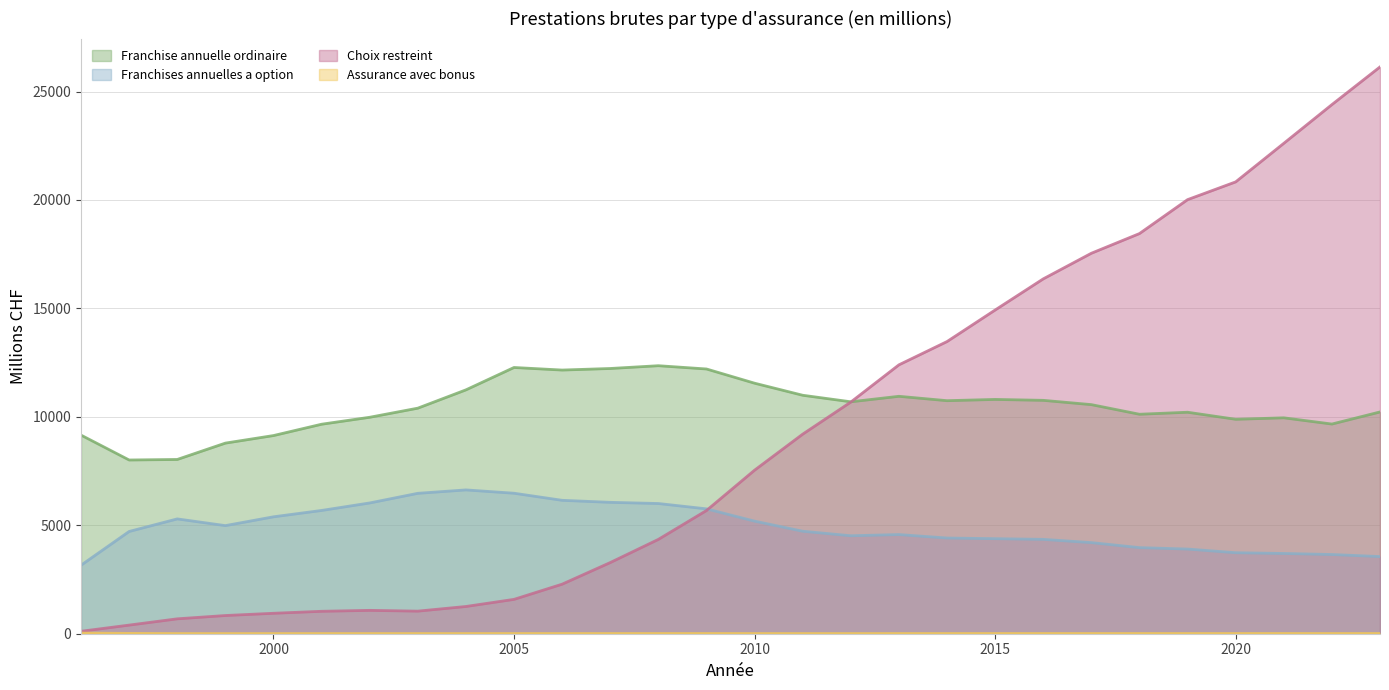

The Franchise annuelle ordinaire series shows 6616.0 at 2016. True or false?

False